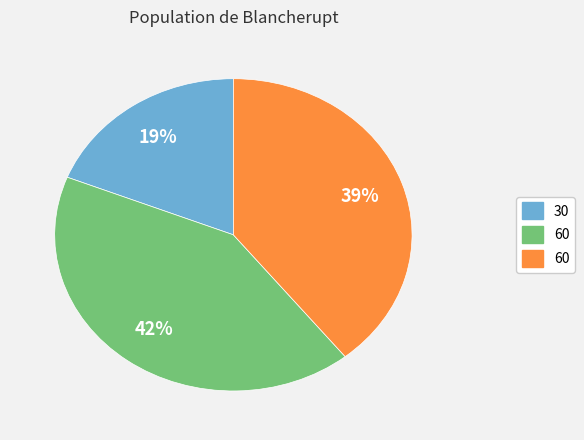

To the nearest percent, what is the difference between the largest and smallest slice percentages?

23%